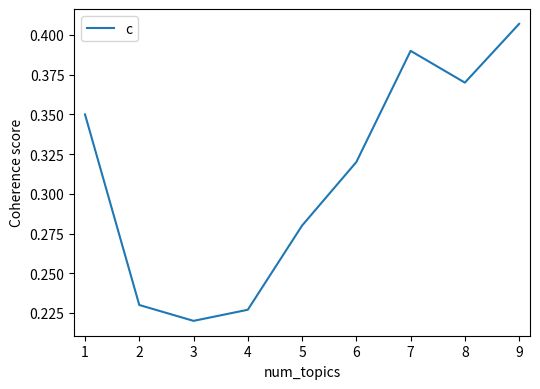

What is the sum of all values?

2.8